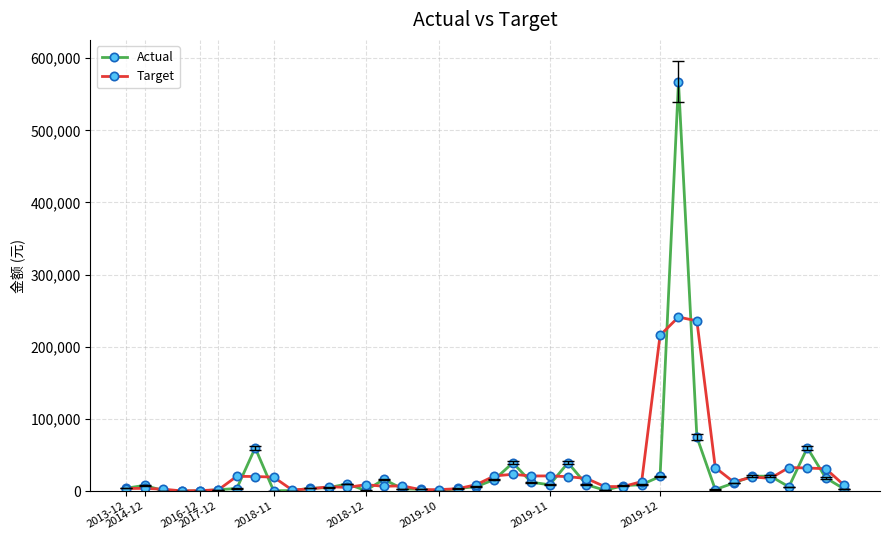

Which series has the largest range (max minus min)?

Actual